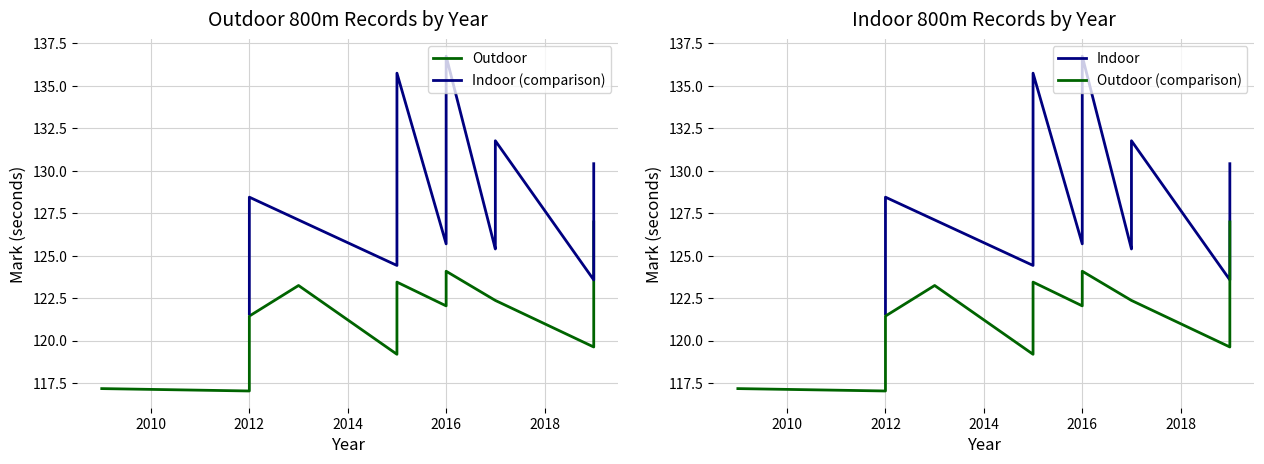

How many data points in Outdoor (comparison) are less than 122?

5